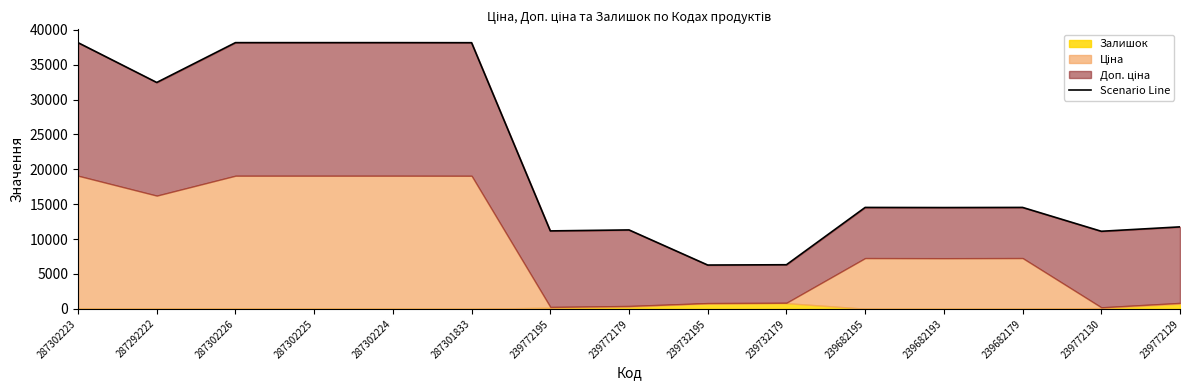

Which category has the highest value across all series?

287302223